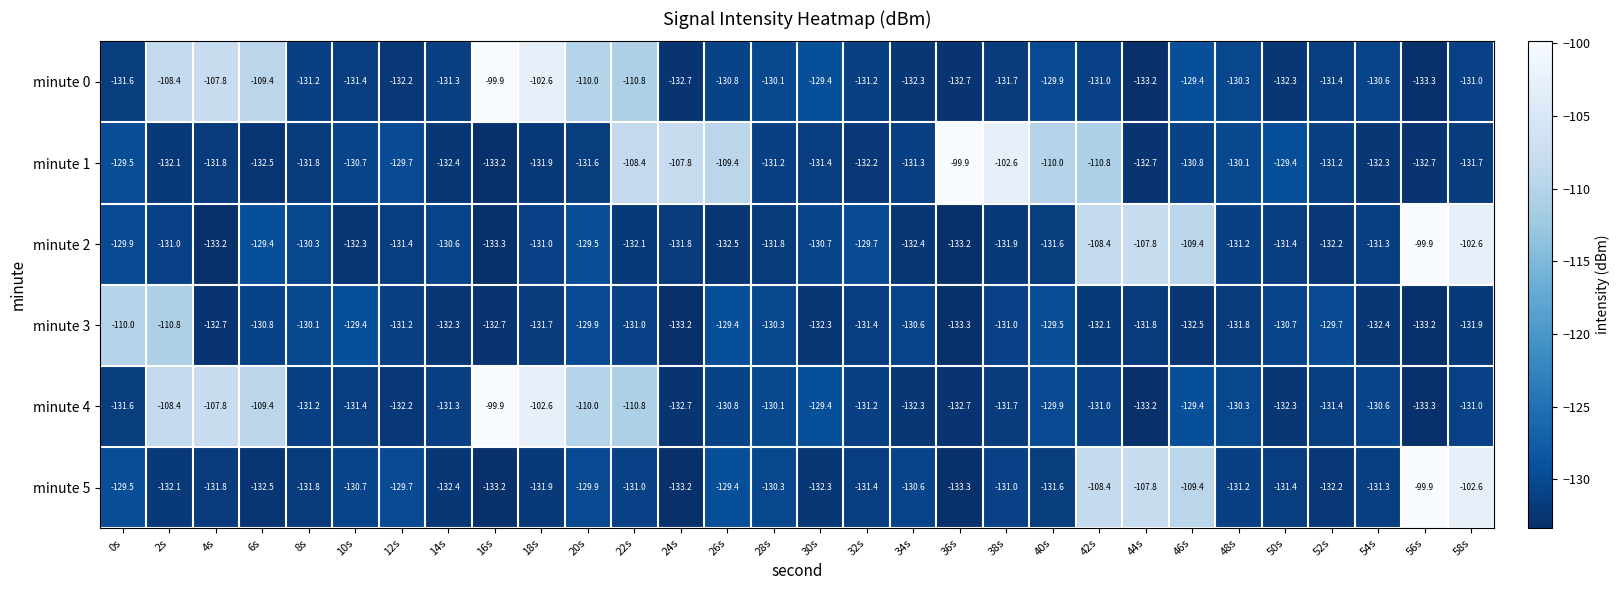

What is the spread (max minus min) of values at 16s?

33.4